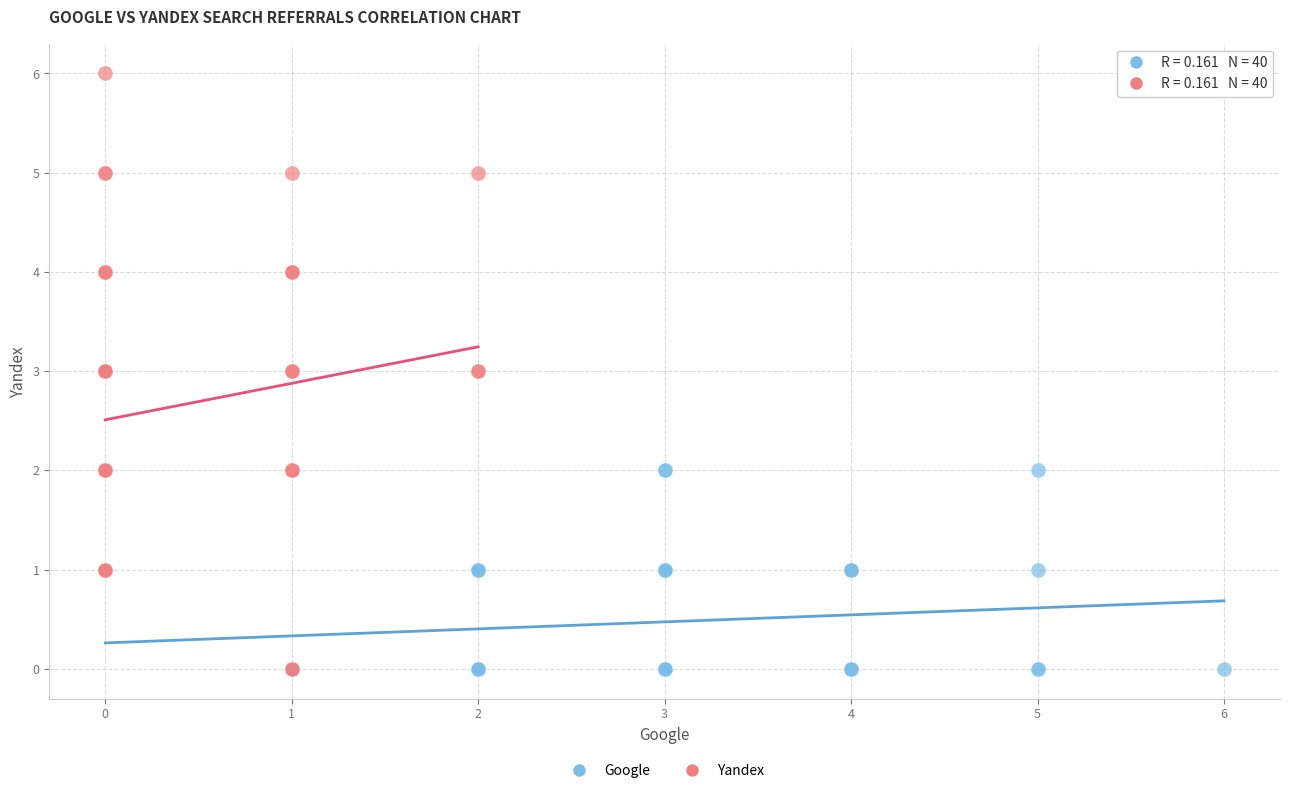

Which series reaches the maximum Y coordinate?

Yandex